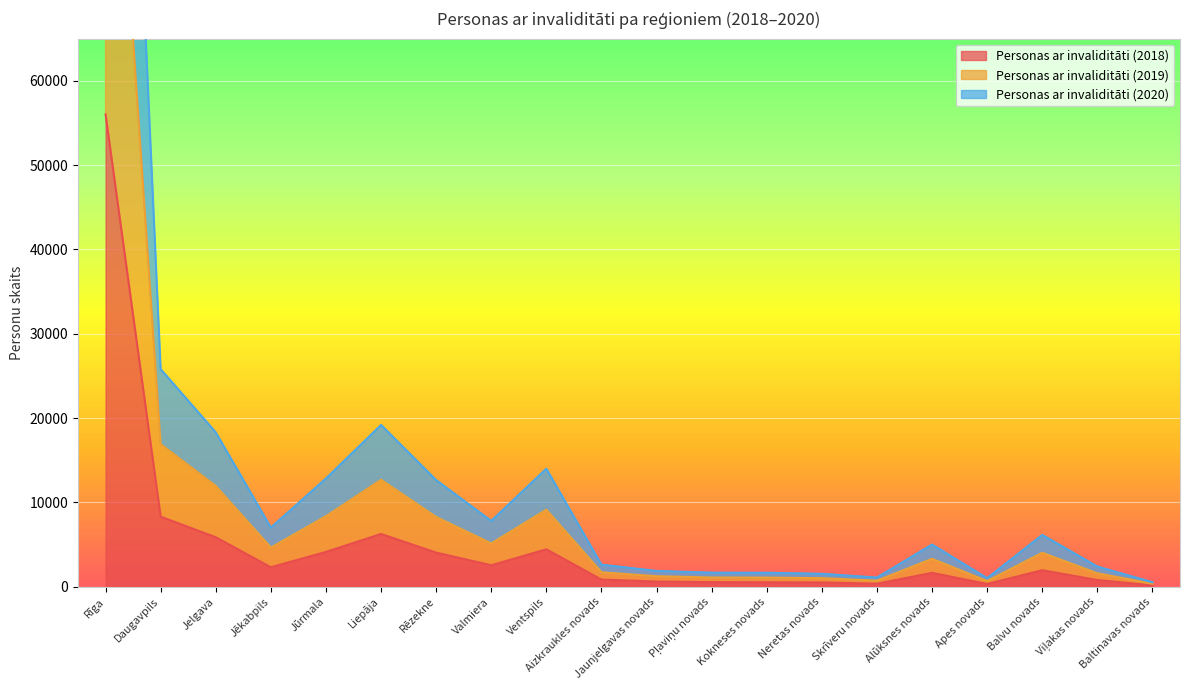

What is the average value of the Personas ar invaliditāti (2020) series?

10334